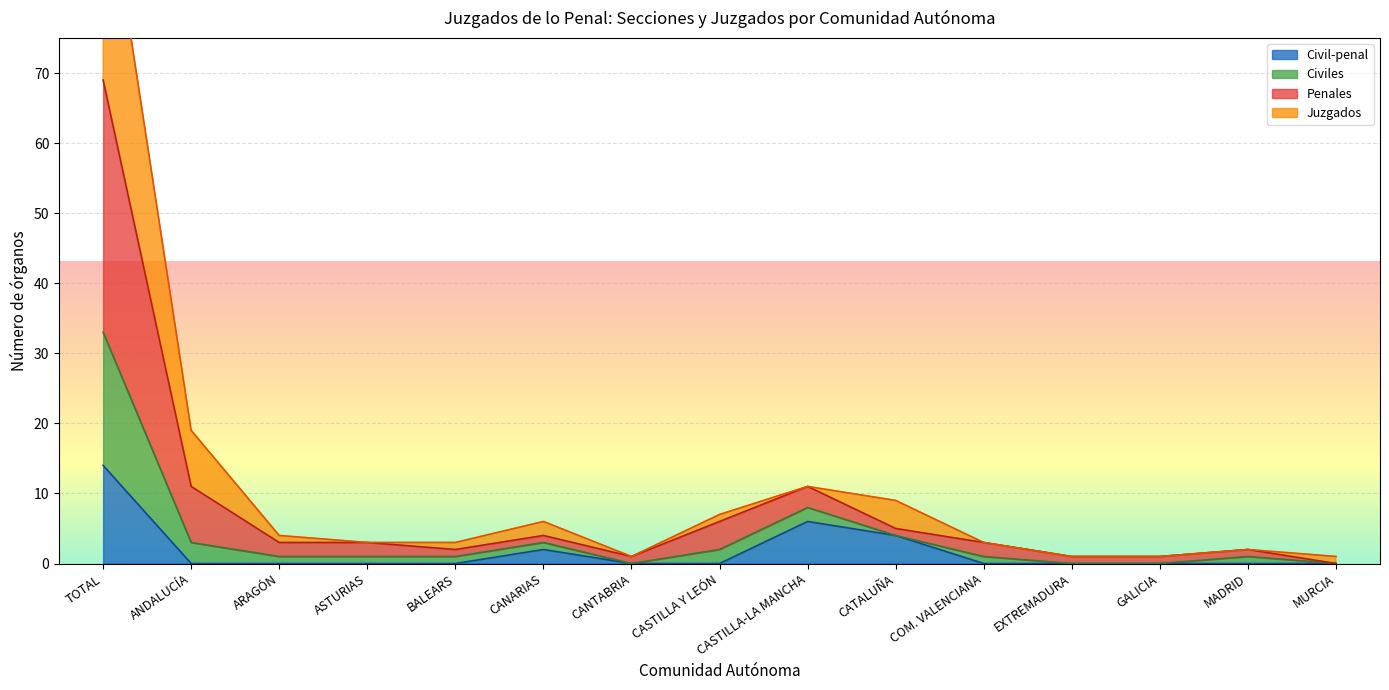

True or false: Civil-penal and Civiles cross at least once.

False